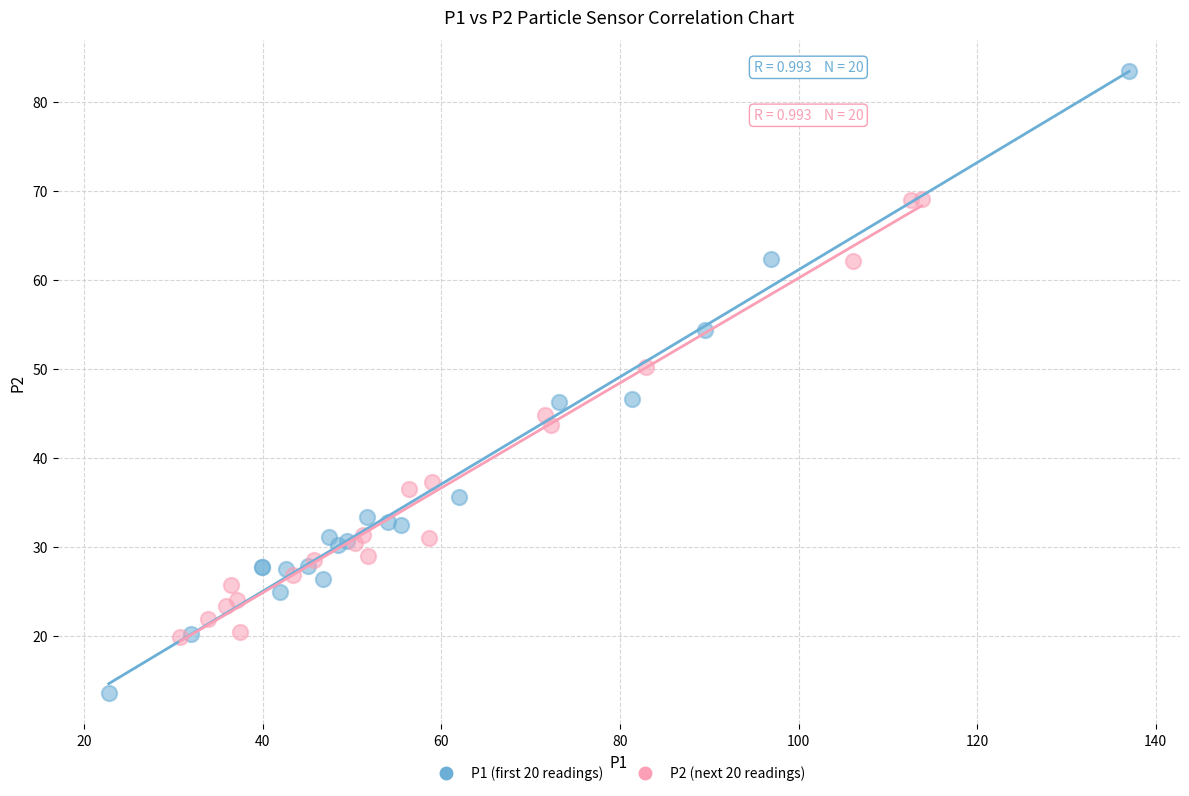

Which series has the largest Y range (max minus min)?

P1 (first 20 readings)